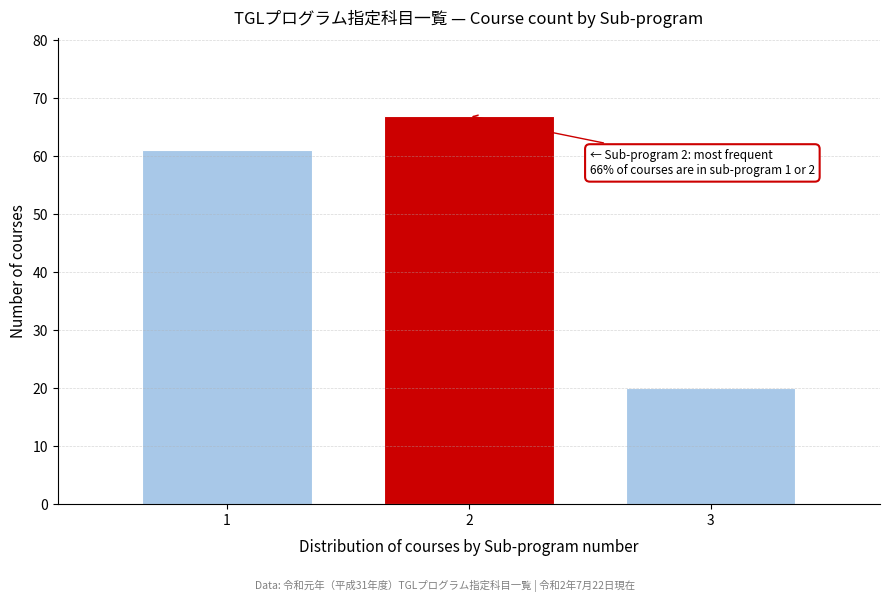

Reading right to left, what are all the values shown in this chart?

3=20	2=67	1=61